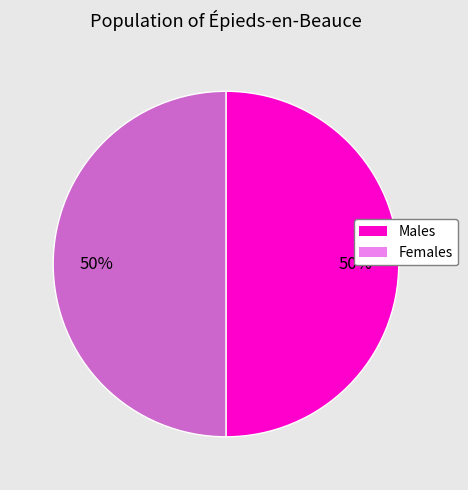

To the nearest percent, what is the average slice percentage?

50%